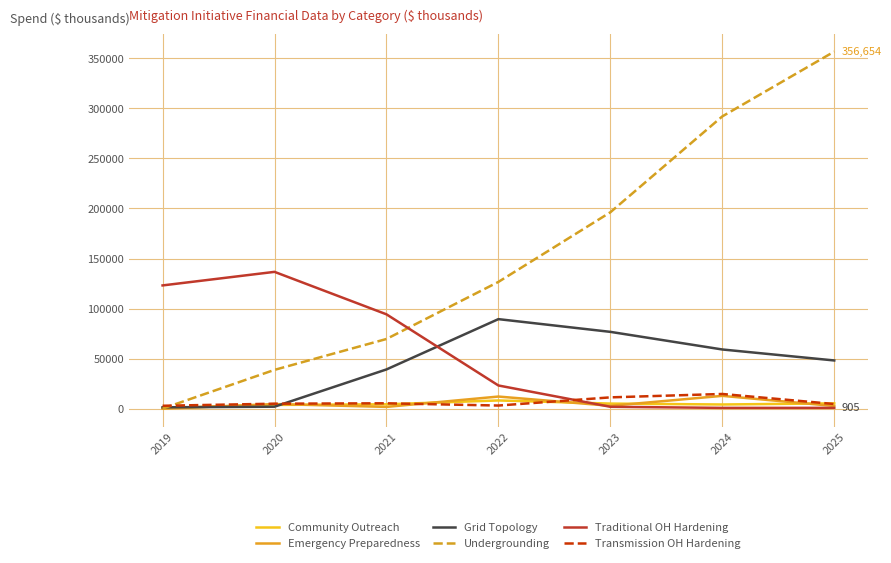

Which series has the largest total across all categories?

Undergrounding